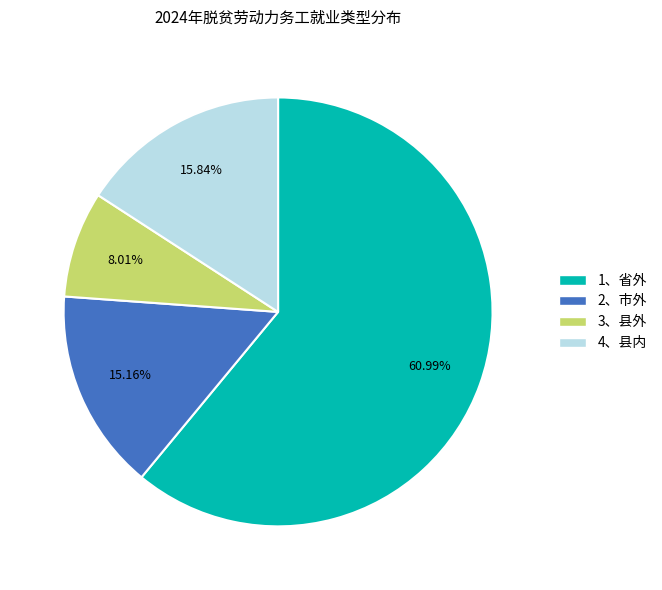

What is the ratio of the value at 4、县内 to the value at 2、市外?

1.0